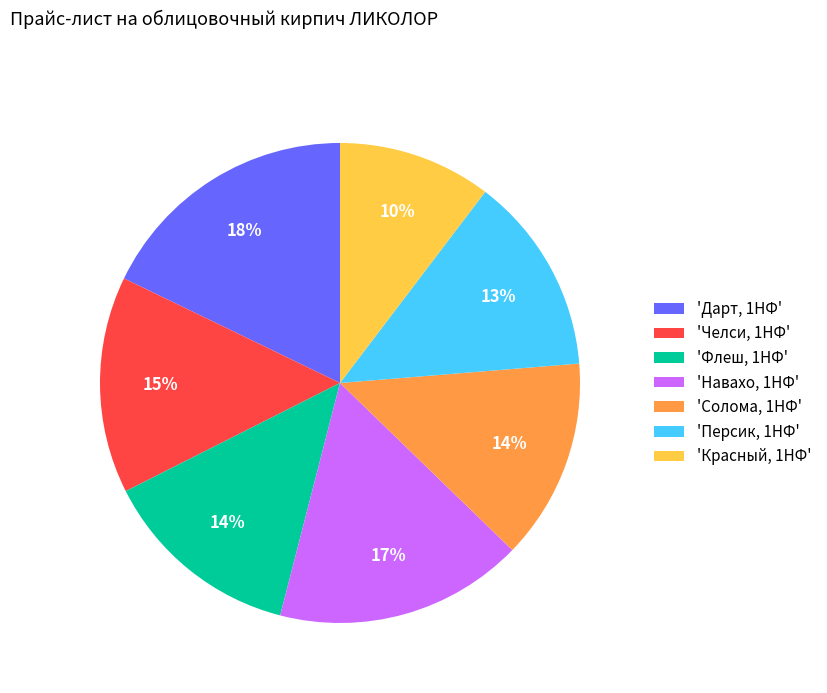

Approximately how many times larger is the value at 'Персик, 1НФ' compared to 'Красный, 1НФ'?

1.3